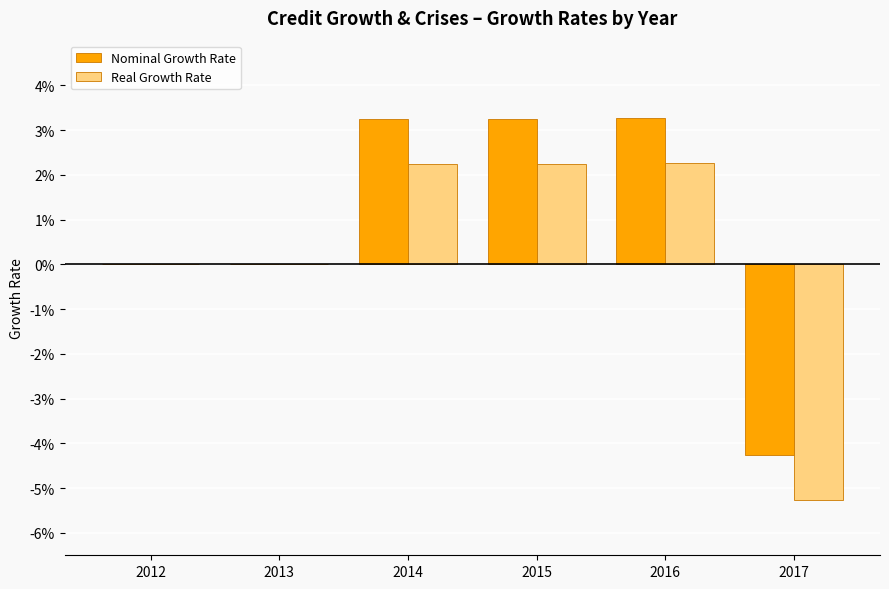

Are the bars horizontal?

No